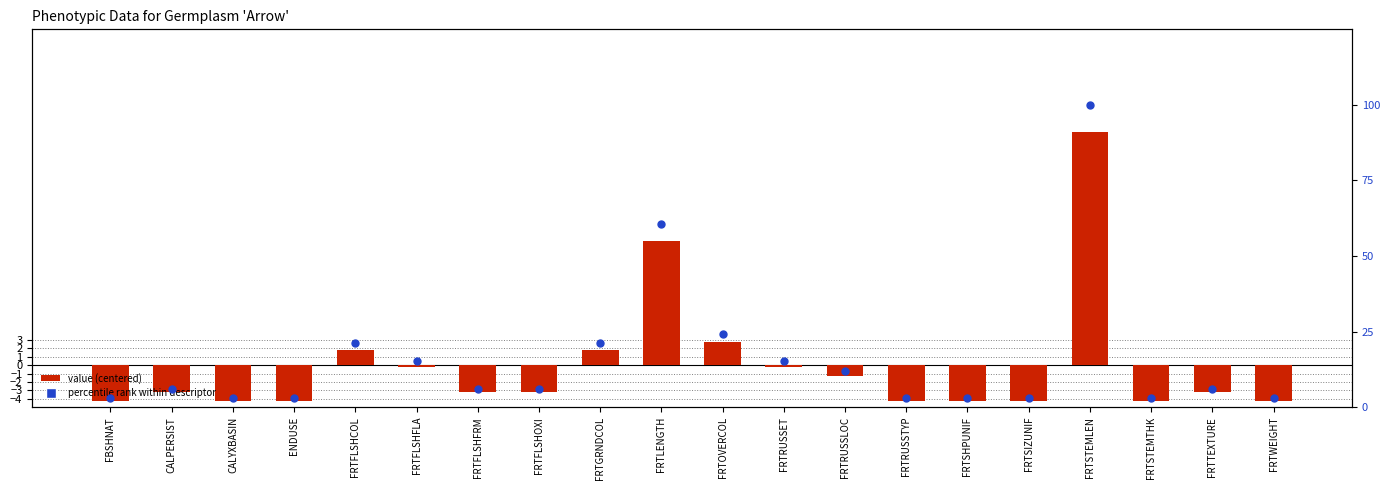

Which series reaches the maximum Y coordinate?

percentile rank